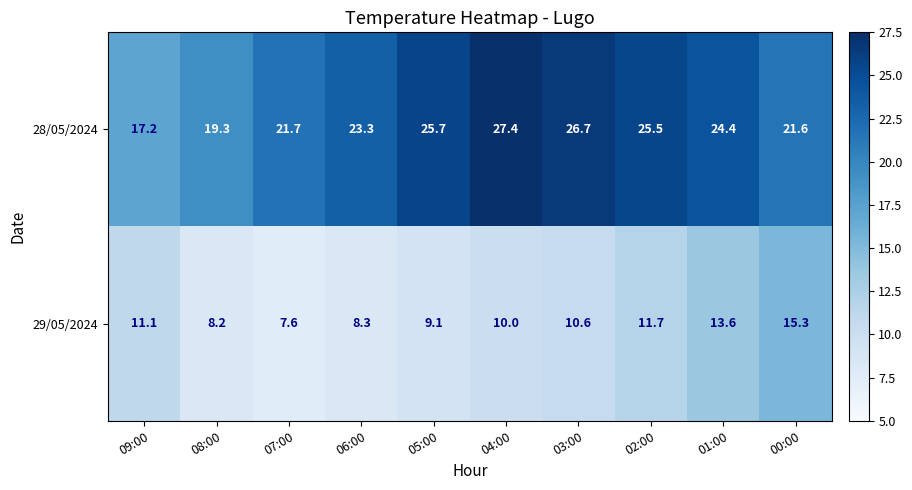

Where is 28/05/2024 nearest to the value 22?

07:00